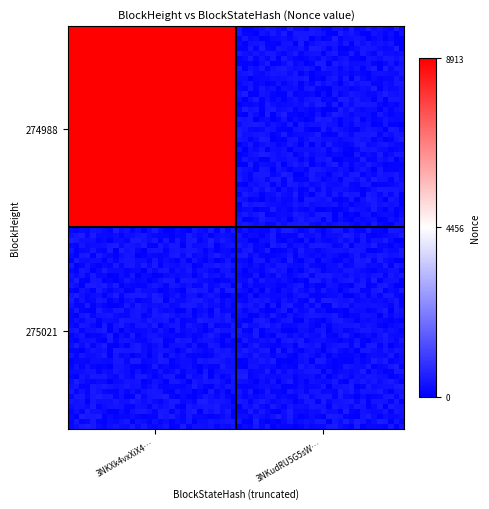

List the series in order of their peak value, lowest first.

275021, 274988